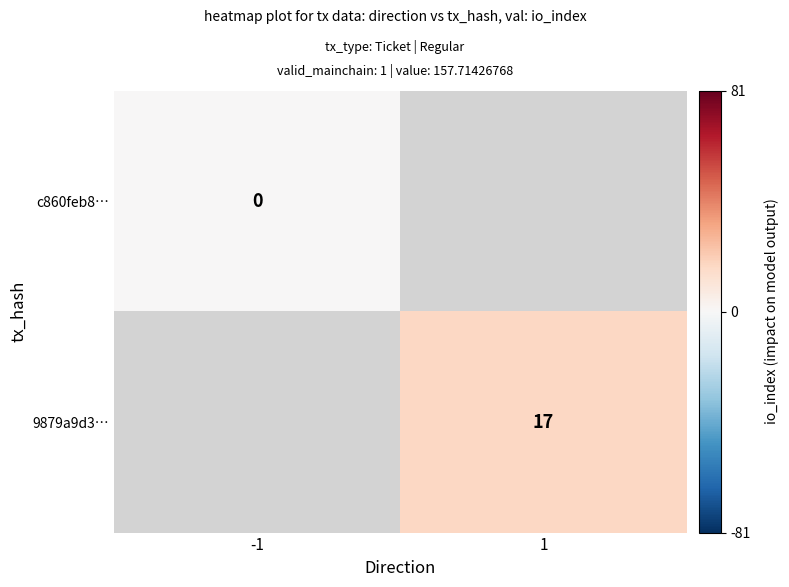

The value of 9879a9d3… at 1 is 5. True or false?

False